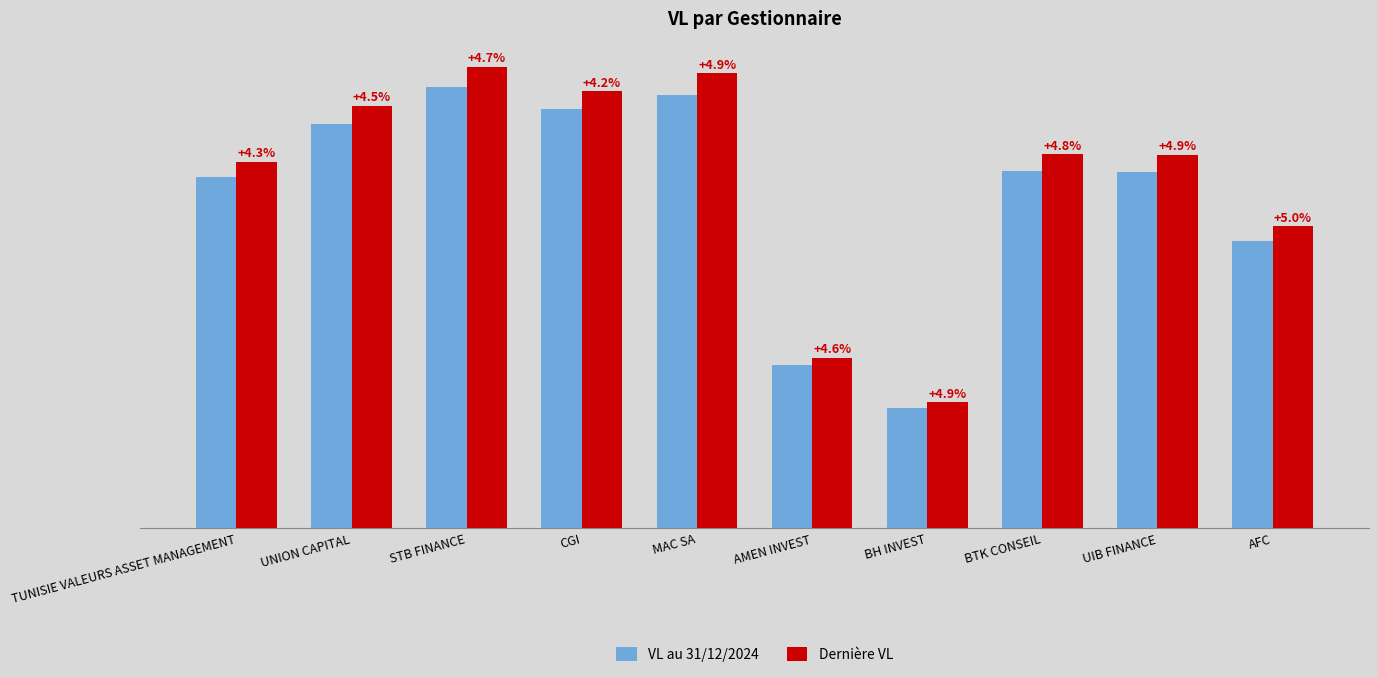

What is the average value of the VL au 31/12/2024 series?

117.6